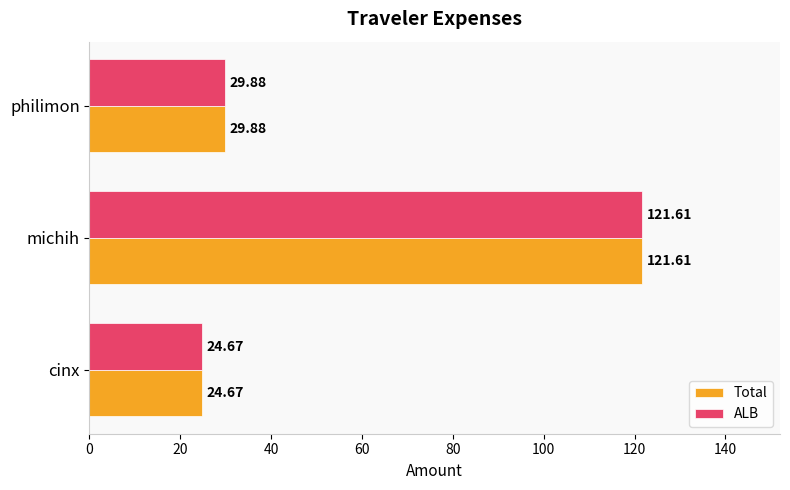

Which label corresponds to the smallest value in the chart?

cinx